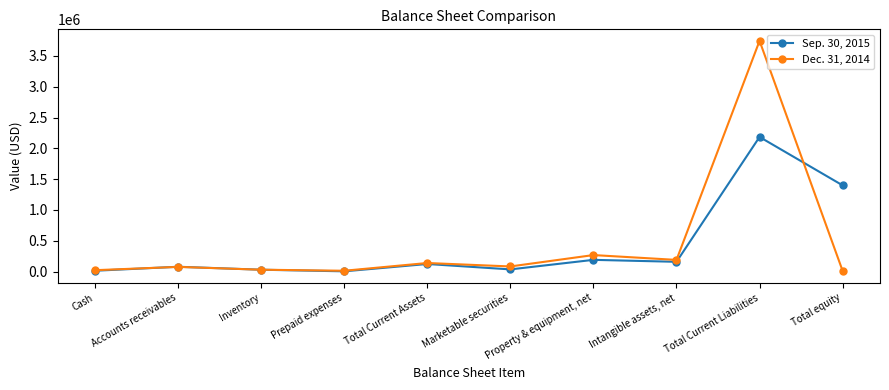

At how many categories does at least one series exceed 3645098?

1